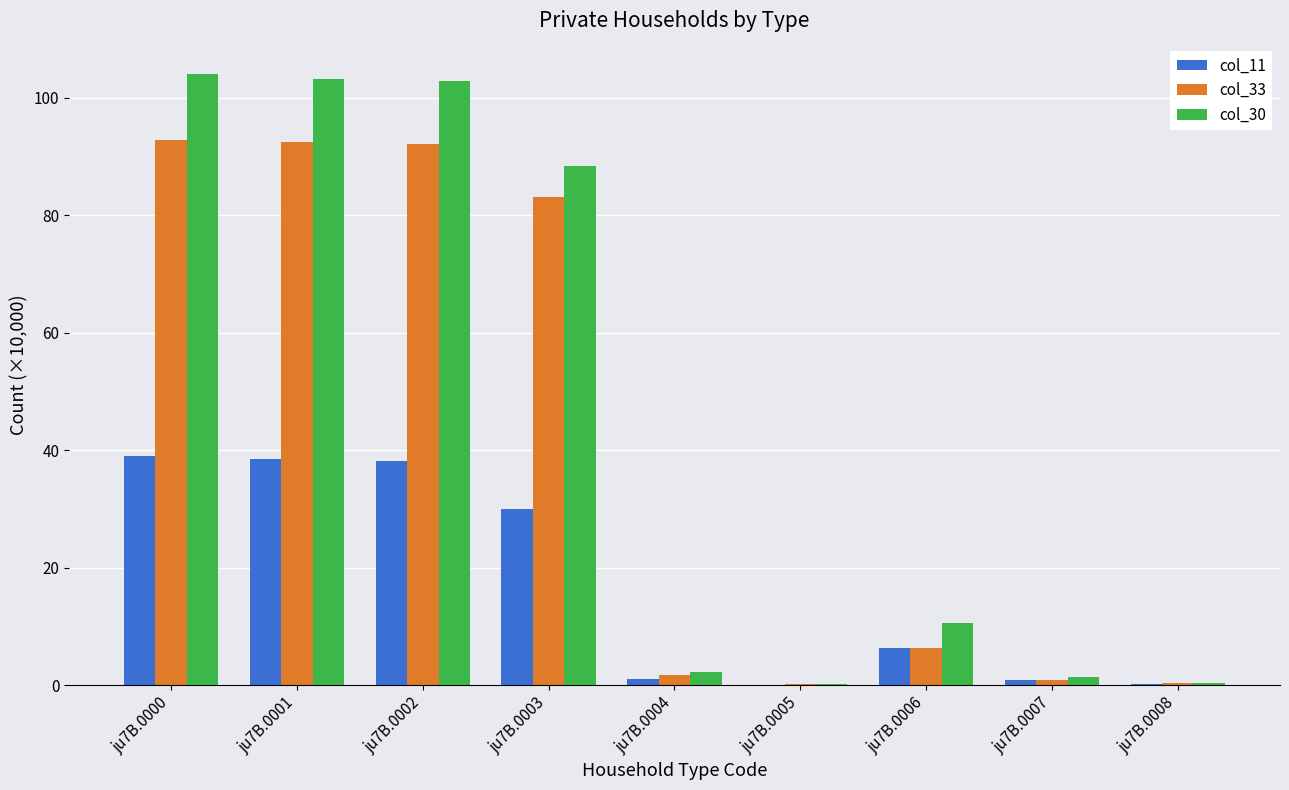

What is the highest value of the col_11 series?

39.0